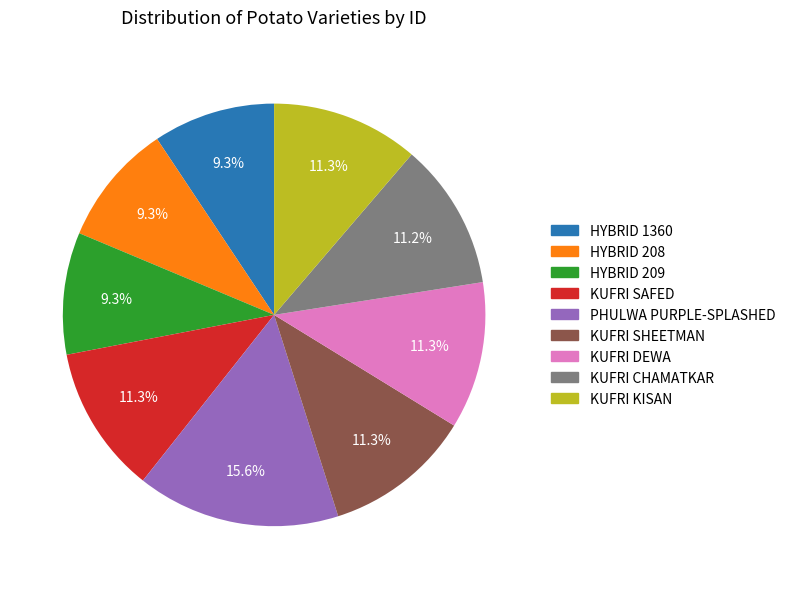

Is it true that HYBRID 1360 is 1% of the pie?

False